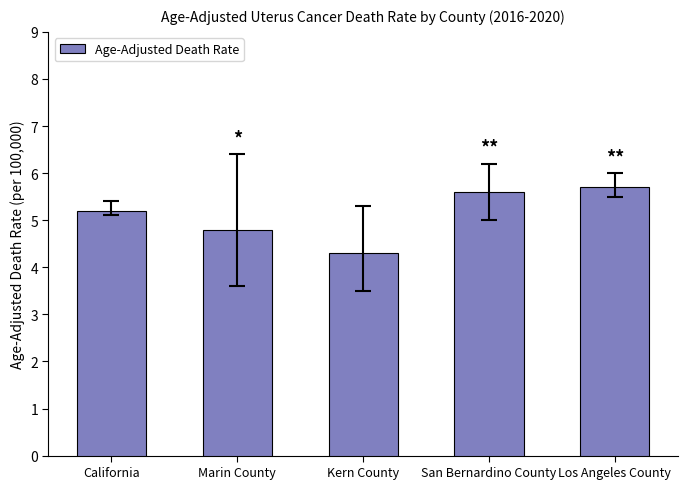

Rank the categories by value from highest to lowest.

Los Angeles County, San Bernardino County, California, Marin County, Kern County